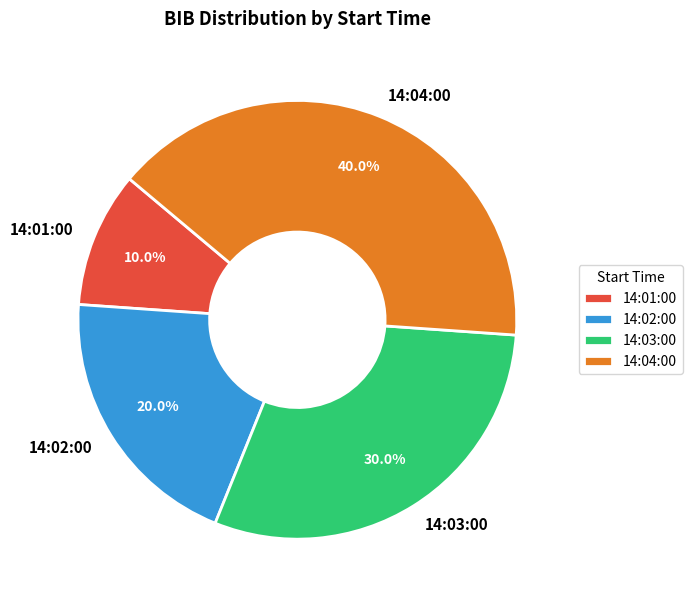

Is it true that 14:02:00 is 13% of the pie?

False